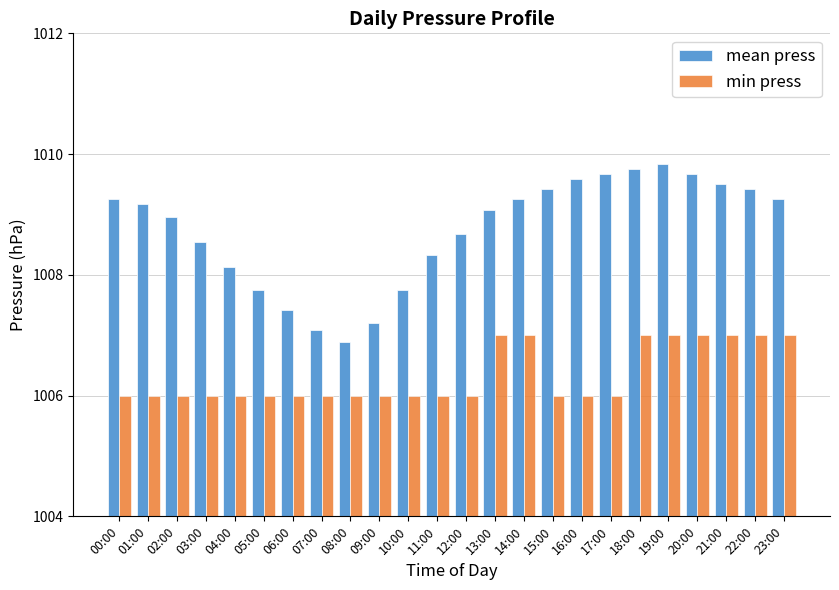

How many categories are shown in the chart?

24